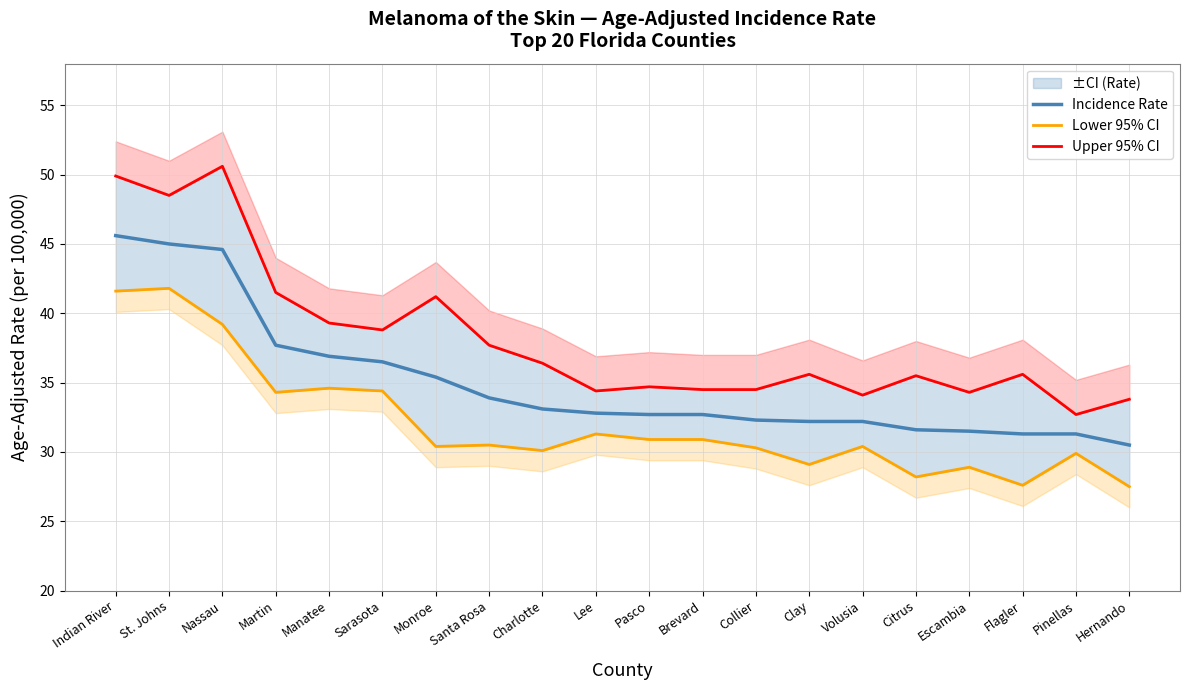

Which label corresponds to the largest value in the chart?

Nassau